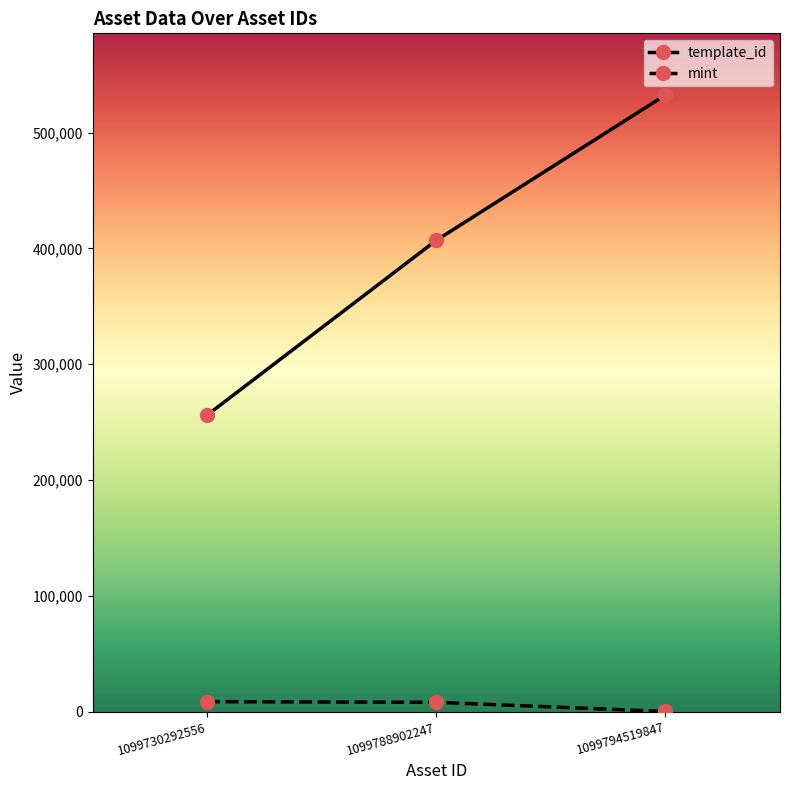

What is the highest value of the template_id series?

532480